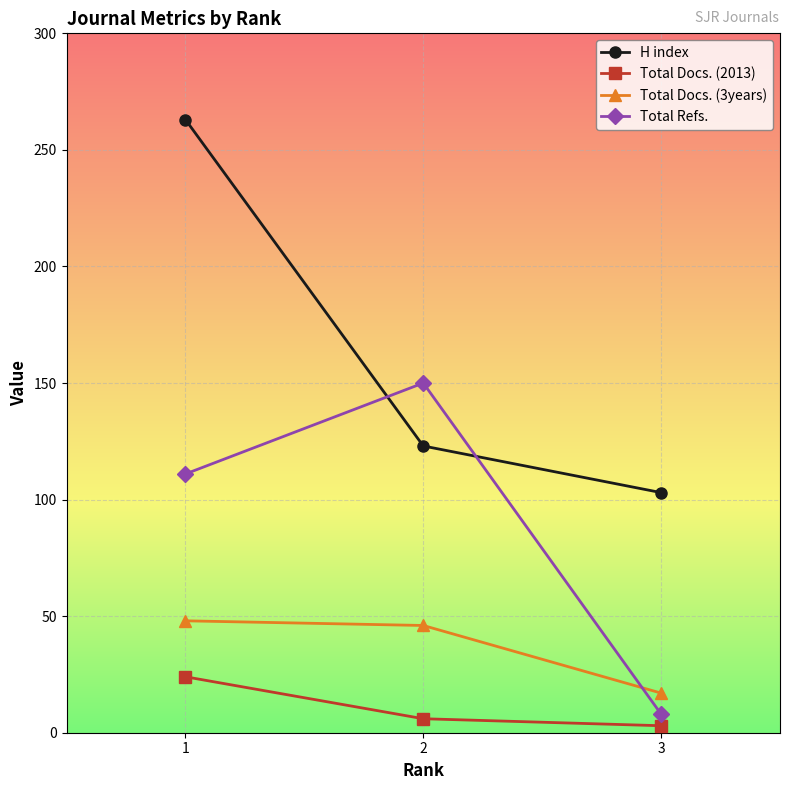

List the series in order of their peak value, lowest first.

Total Docs. (2013), Total Docs. (3years), Total Refs., H index